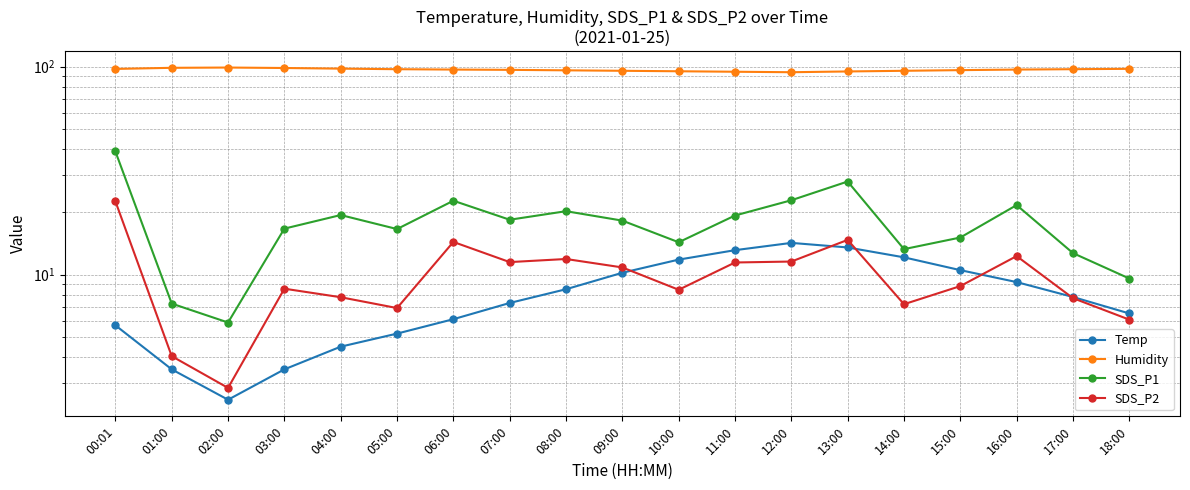

At which label does Humidity reach its peak?

02:00